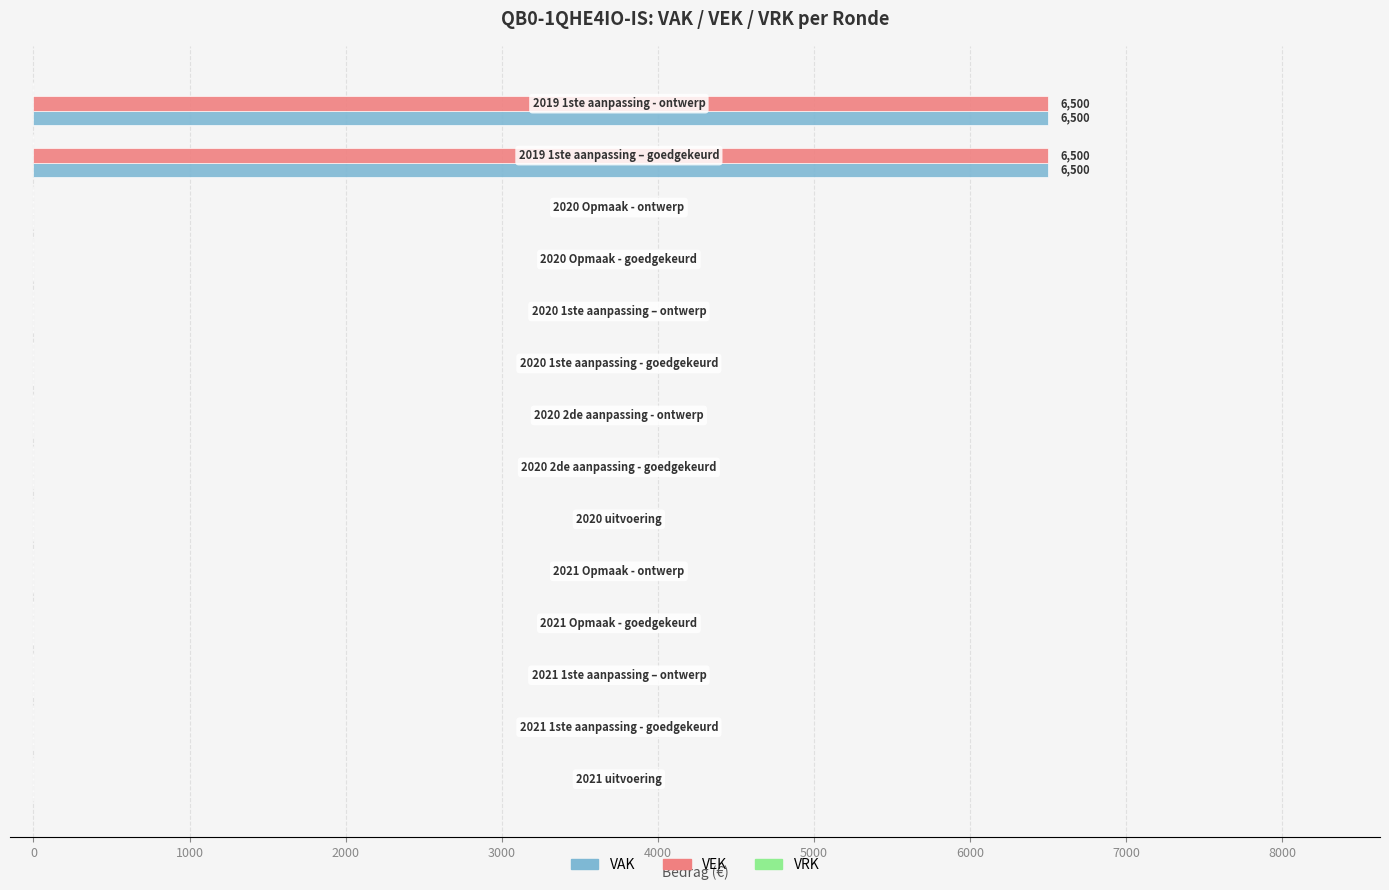

What is the maximum value for VEK?

6500